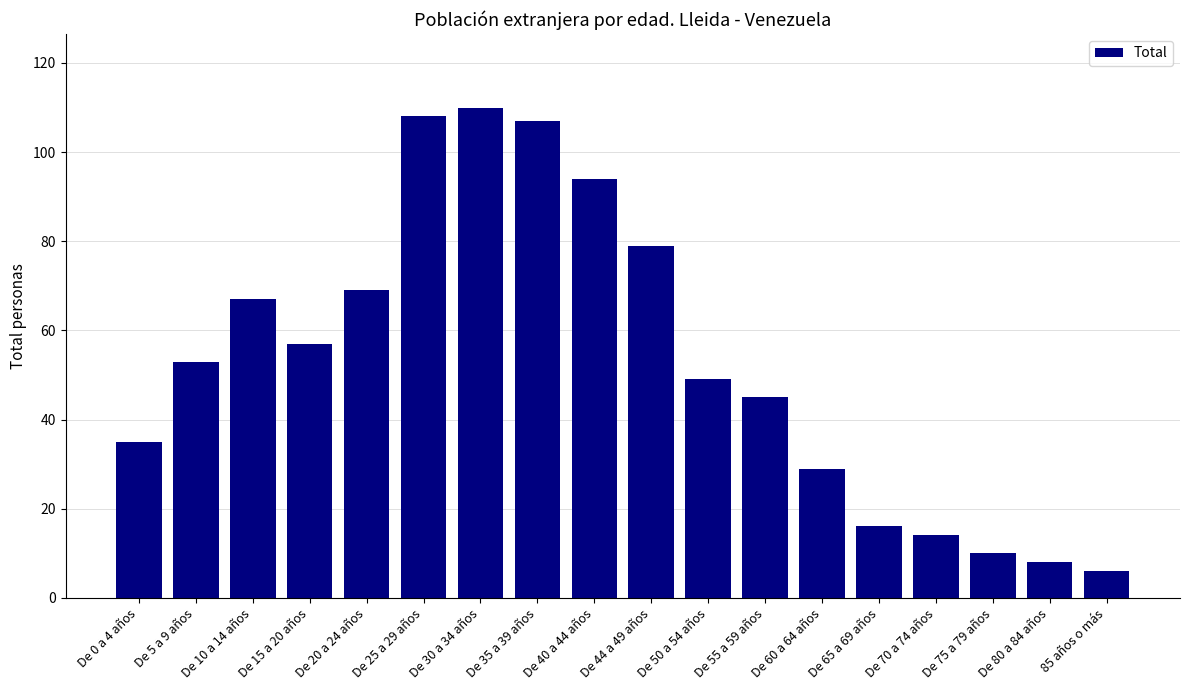

What is the sum of all values?

956